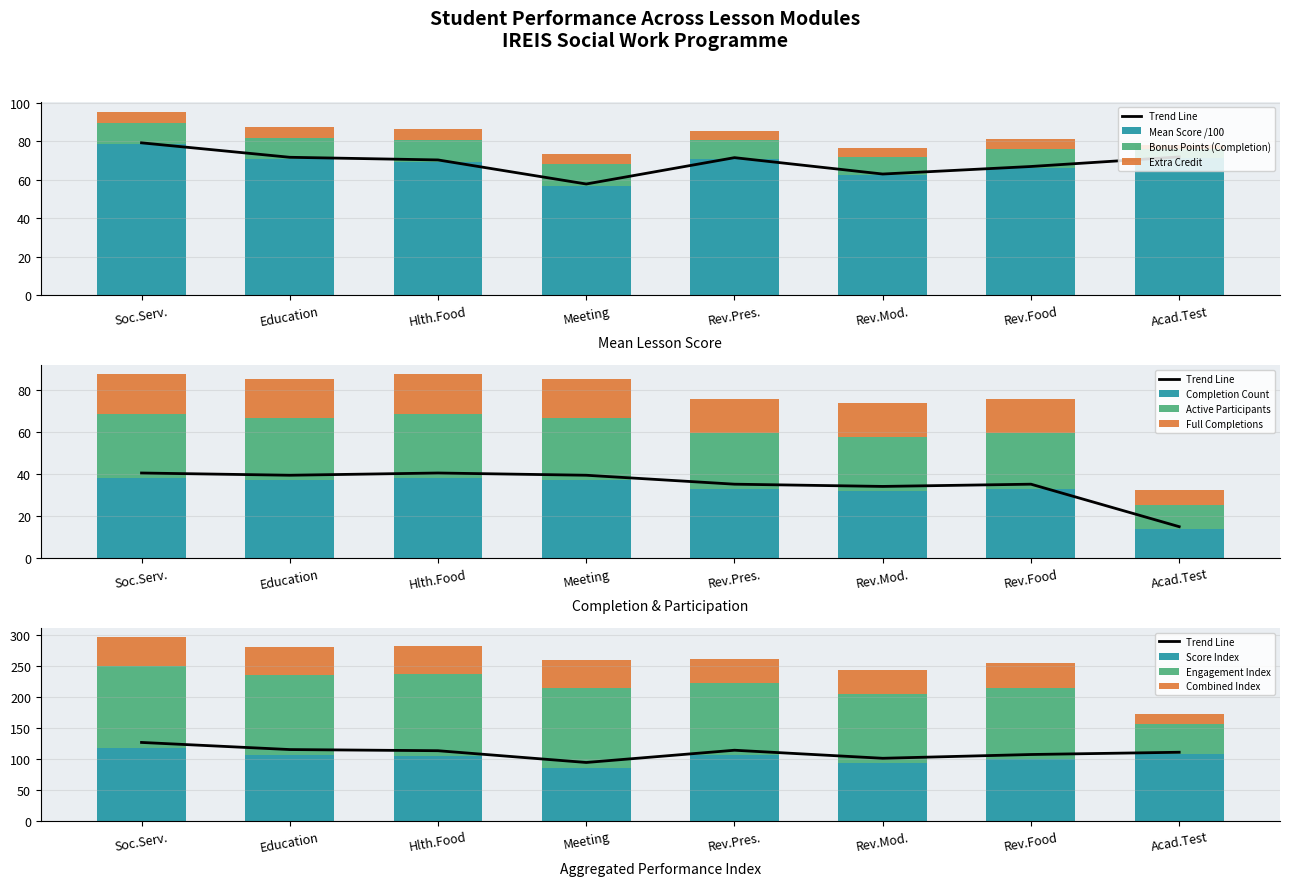

What is the sum of the Participation Count values at Social Workers Academic test and Revision present tense?

47.0